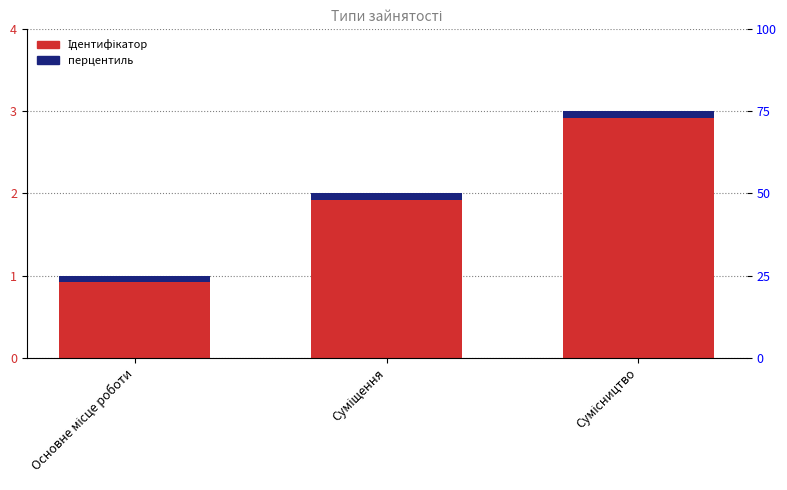

What is the label of the 3rd bar from the left?

Сумісництво